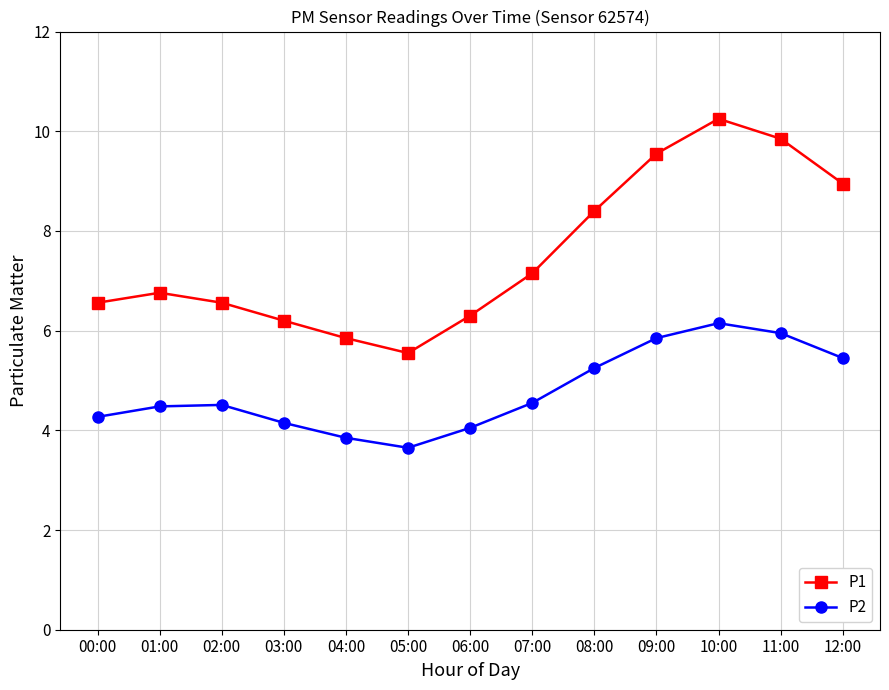

Count the number of categories in the chart.

13